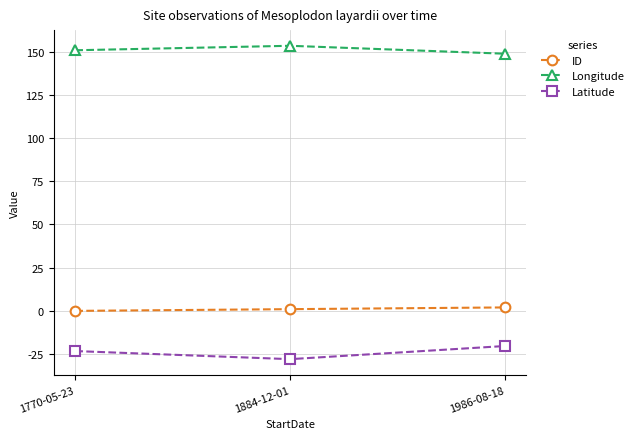

Which category has the highest value across all series?

1884-12-01